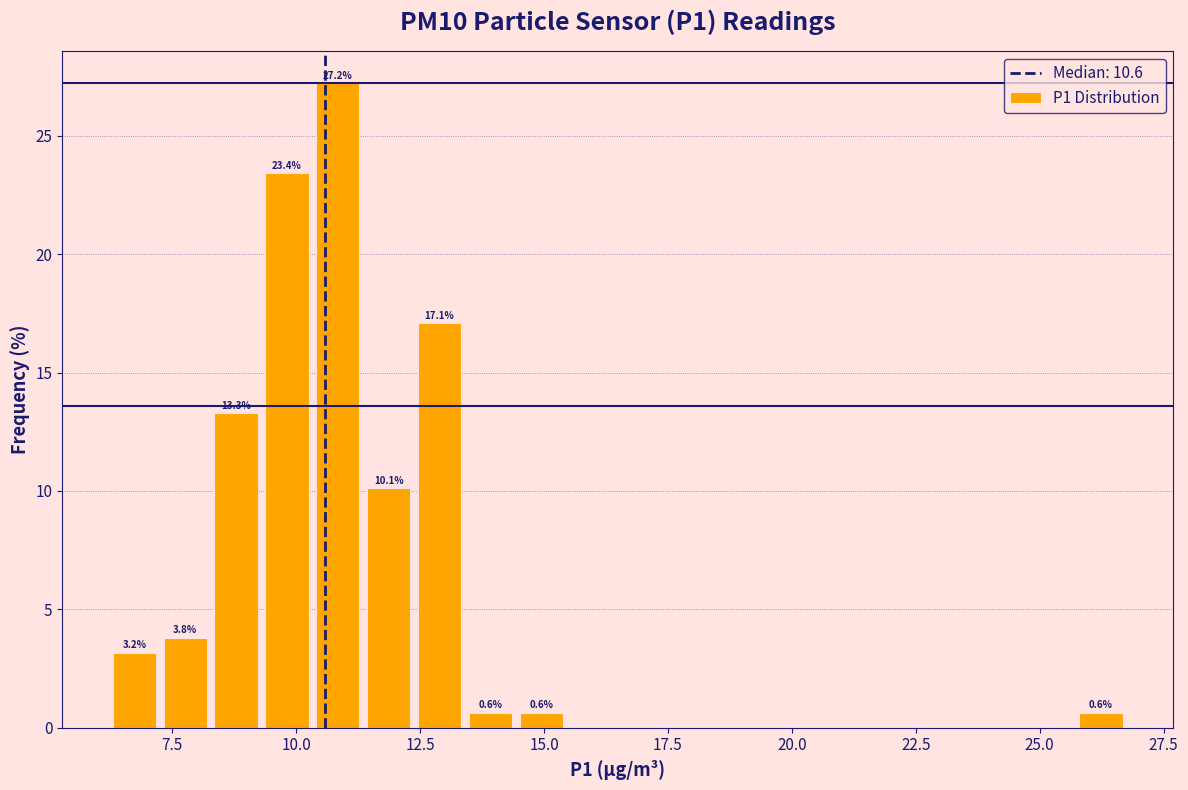

Read against the x-axis, roughly where is the centre of the tallest bar?

11.0